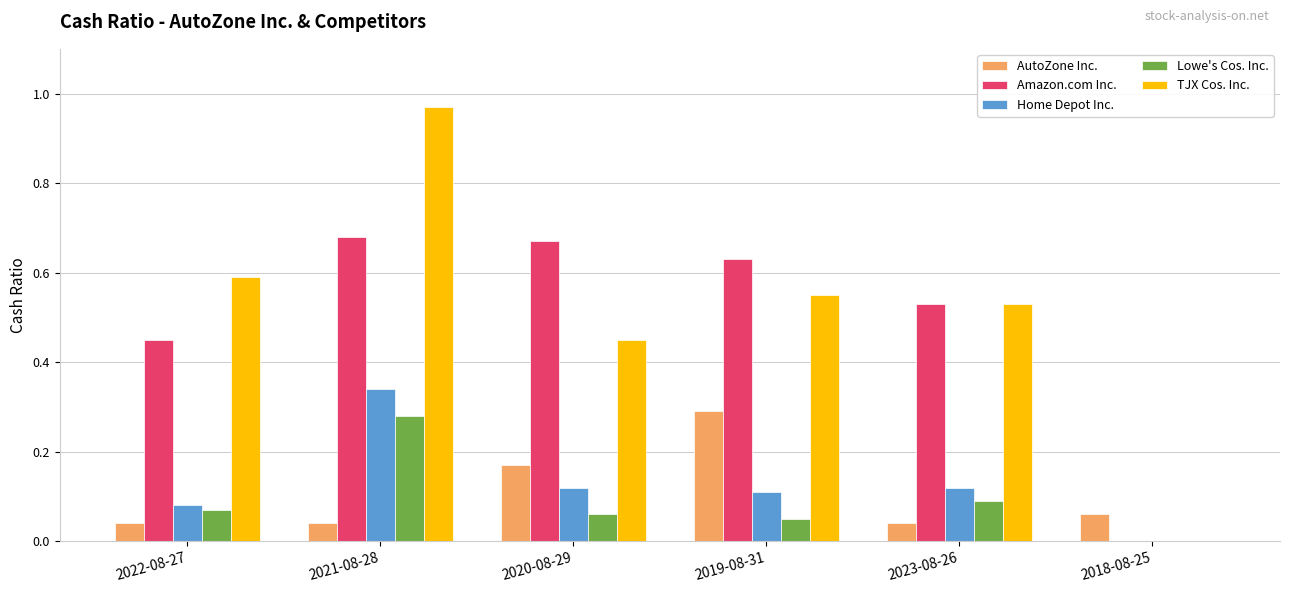

What is the sum of the Amazon.com Inc. values at 2023-08-26 and 2020-08-29?

1.2